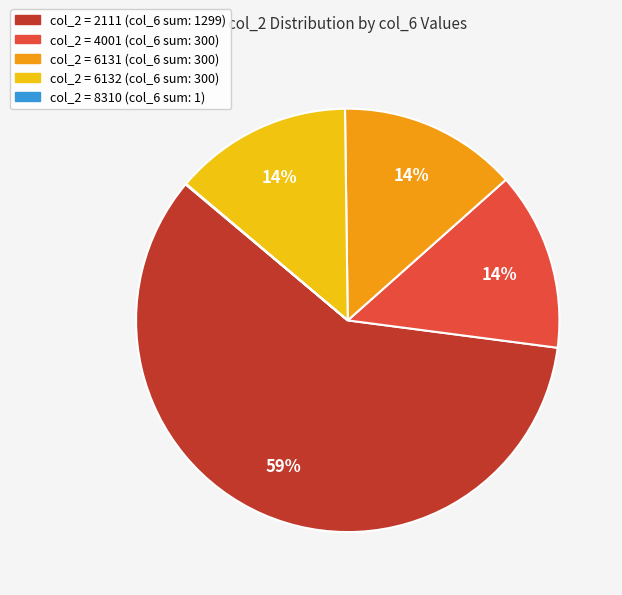

To the nearest percent, what is the average slice percentage?

20%